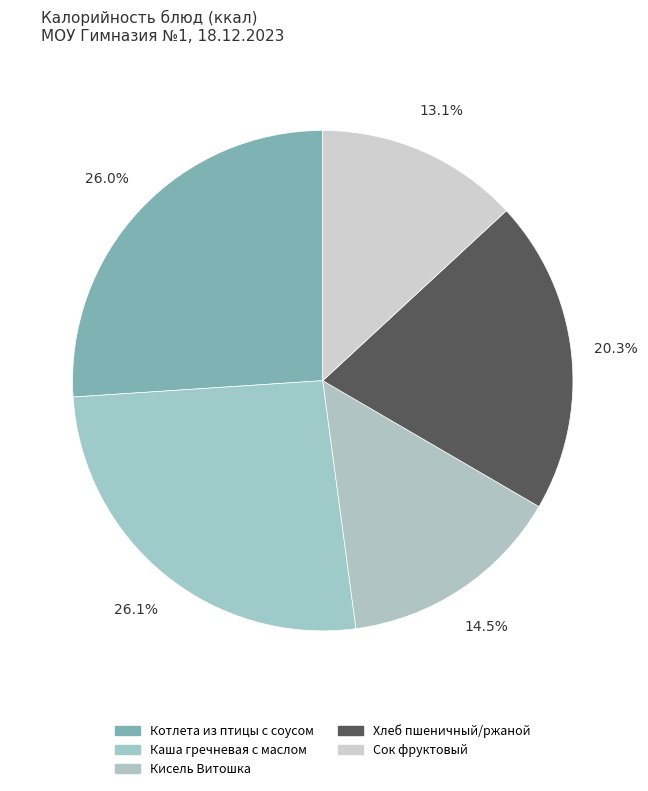

Does Каша гречневая с маслом represent more than half of the total?

No